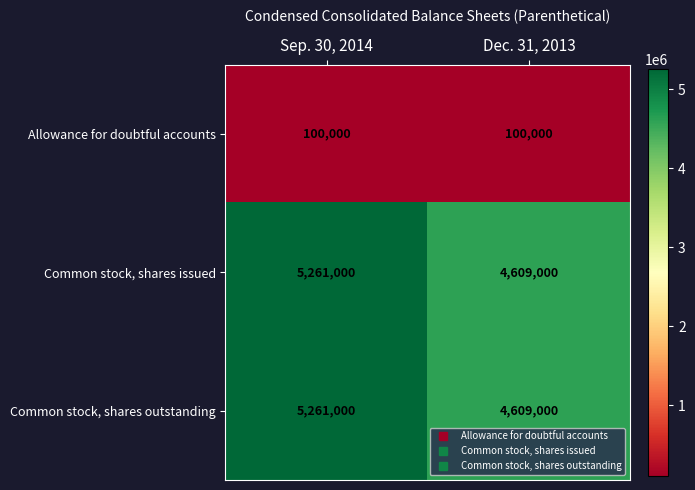

Read the Allowance for doubtful accounts value at Dec. 31, 2013.

100000